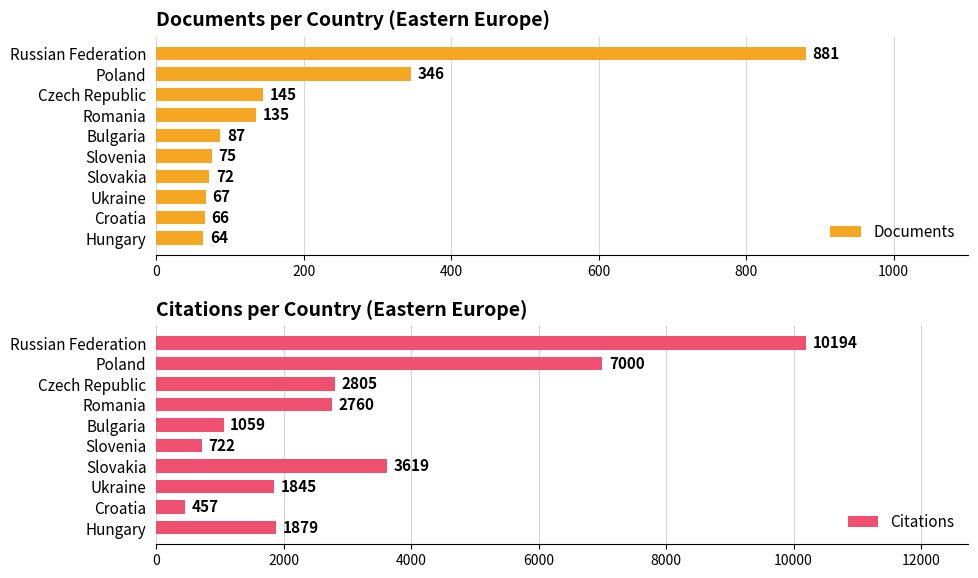

Where is Documents nearest to the value 472?

Poland